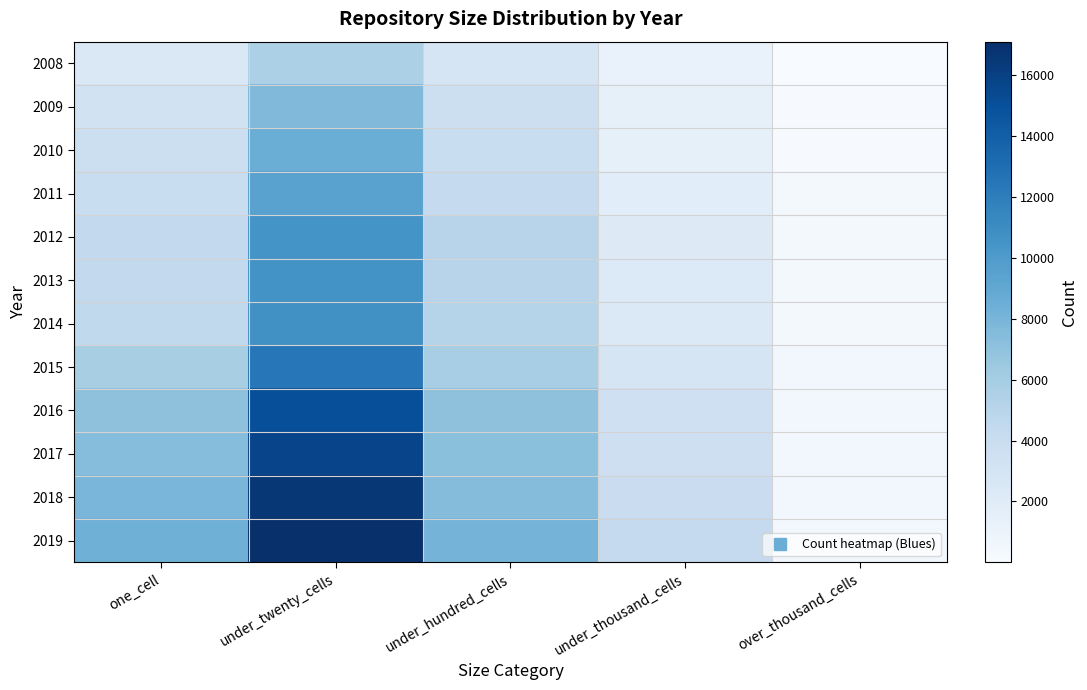

Rank the series at under_thousand_cells from highest to lowest value.

2019, 2018, 2017, 2016, 2015, 2014, 2013, 2012, 2011, 2010, 2009, 2008